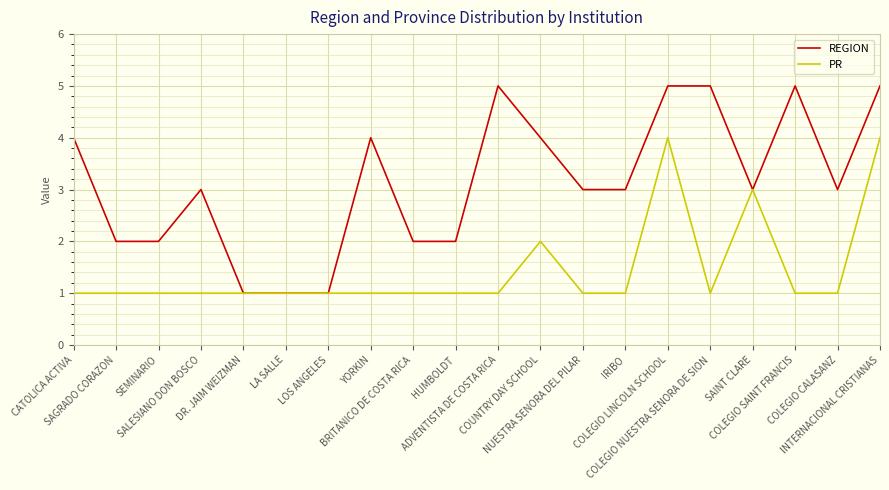

Which series has the largest total across all categories?

REGION